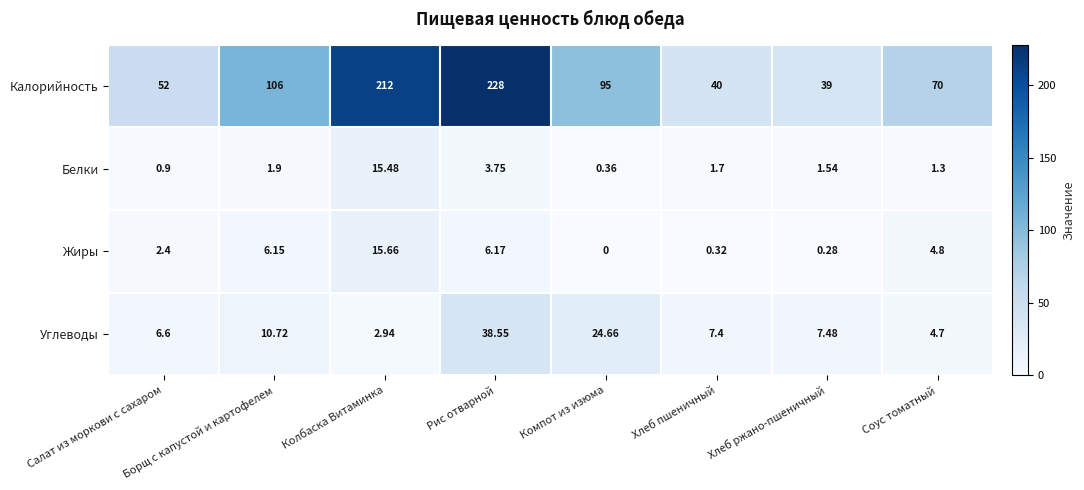

Between Салат из моркови с сахаром and Компот из изюма, which series saw the biggest shift?

Калорийность